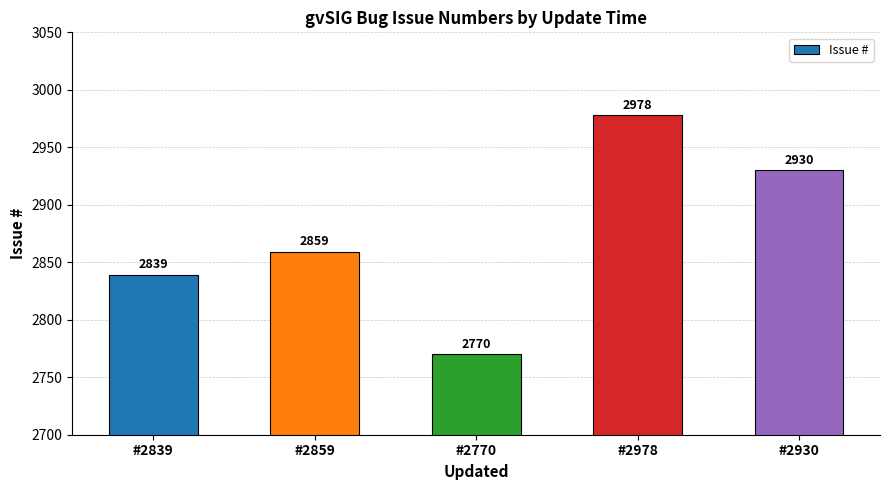

At which category does the chart reach its peak across all series?

#2978